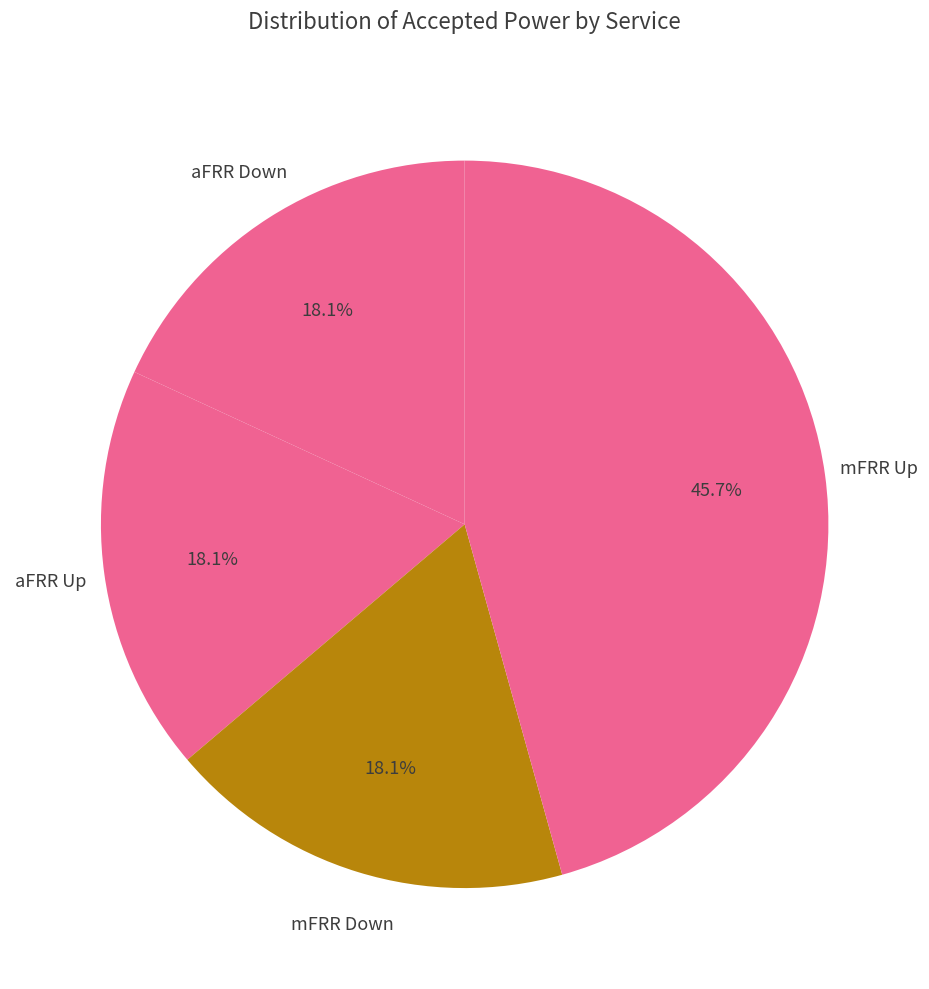

What is the ratio of the value at aFRR Up to the value at mFRR Up?

0.4